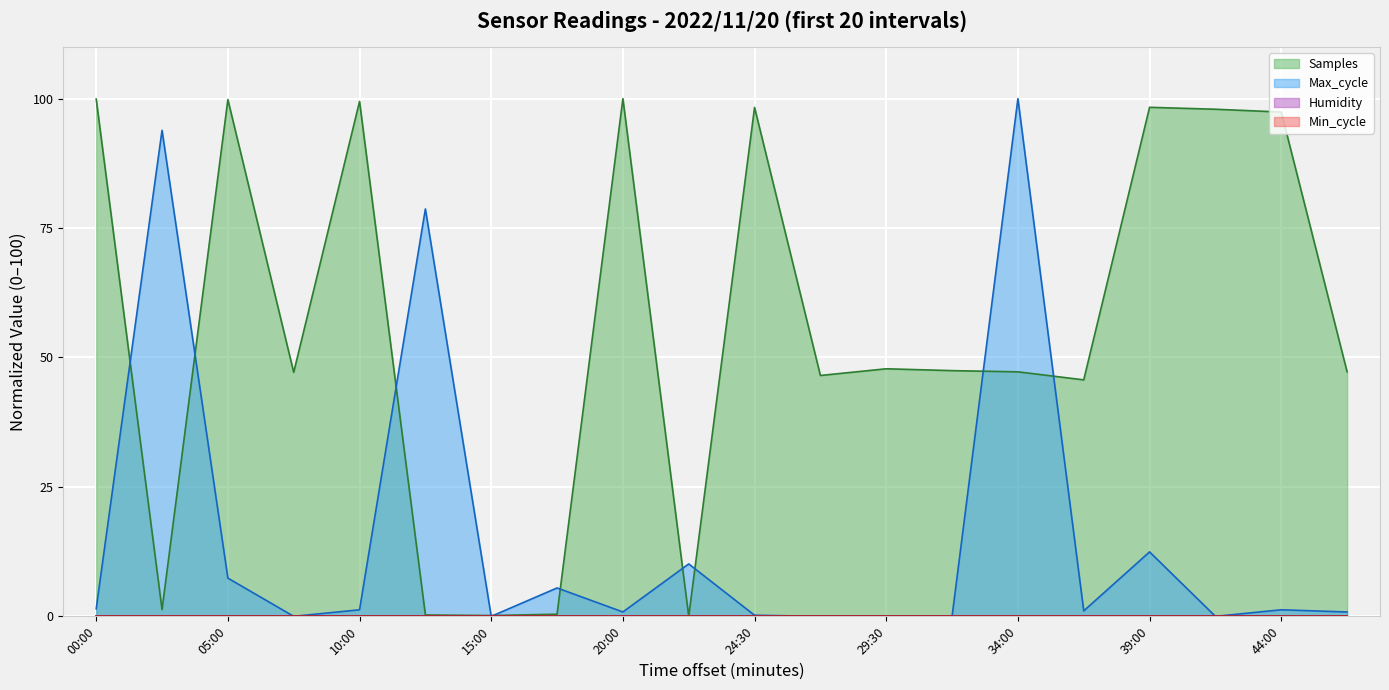

Which series has the largest total across all categories?

Samples